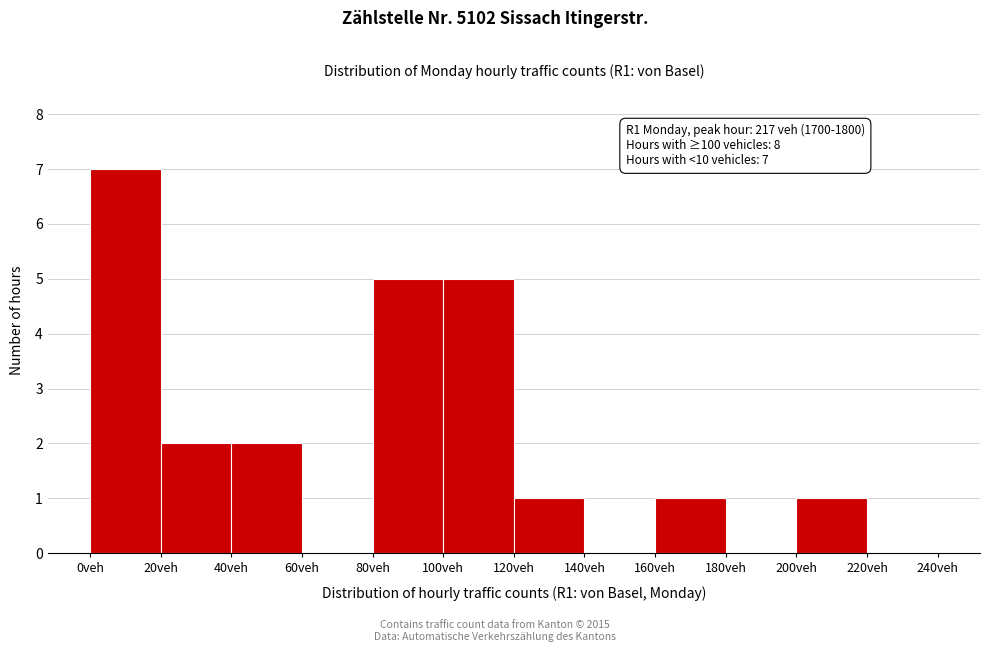

Over which range of the x-axis is the bar tallest?

0 to 20